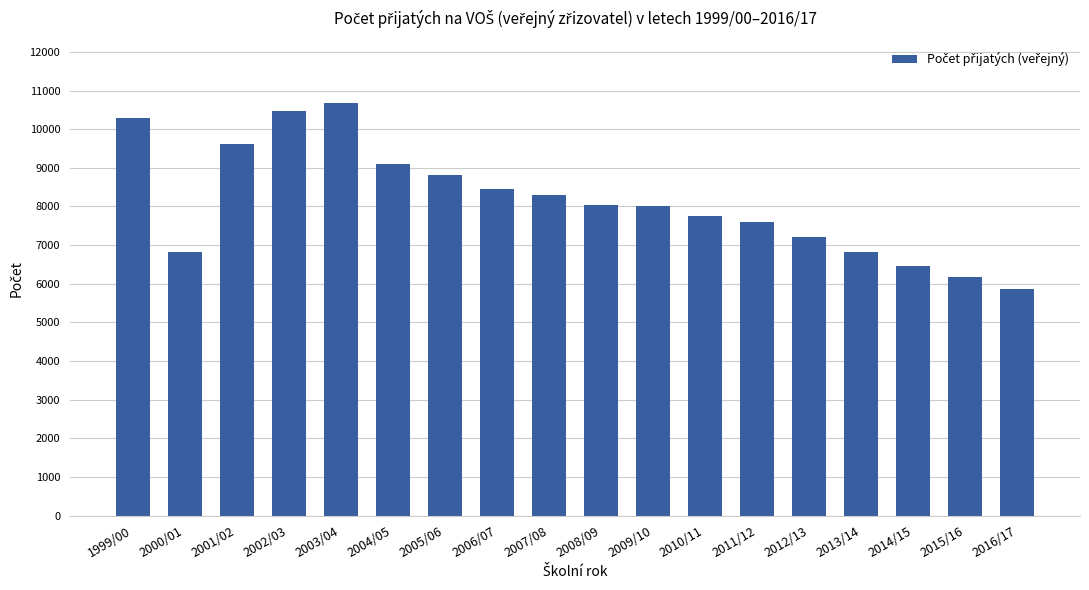

What is the difference between the maximum and minimum values?

4825